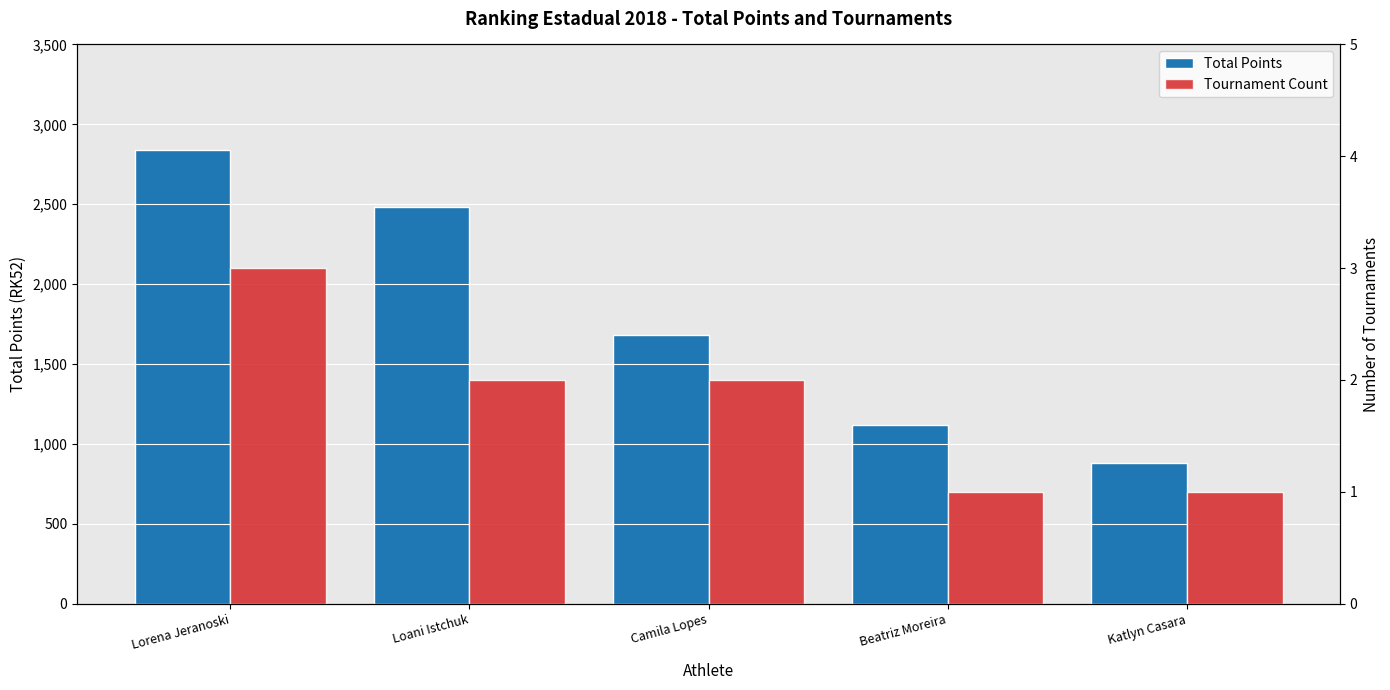

How many values in the Tournament Count series exceed 2?

1